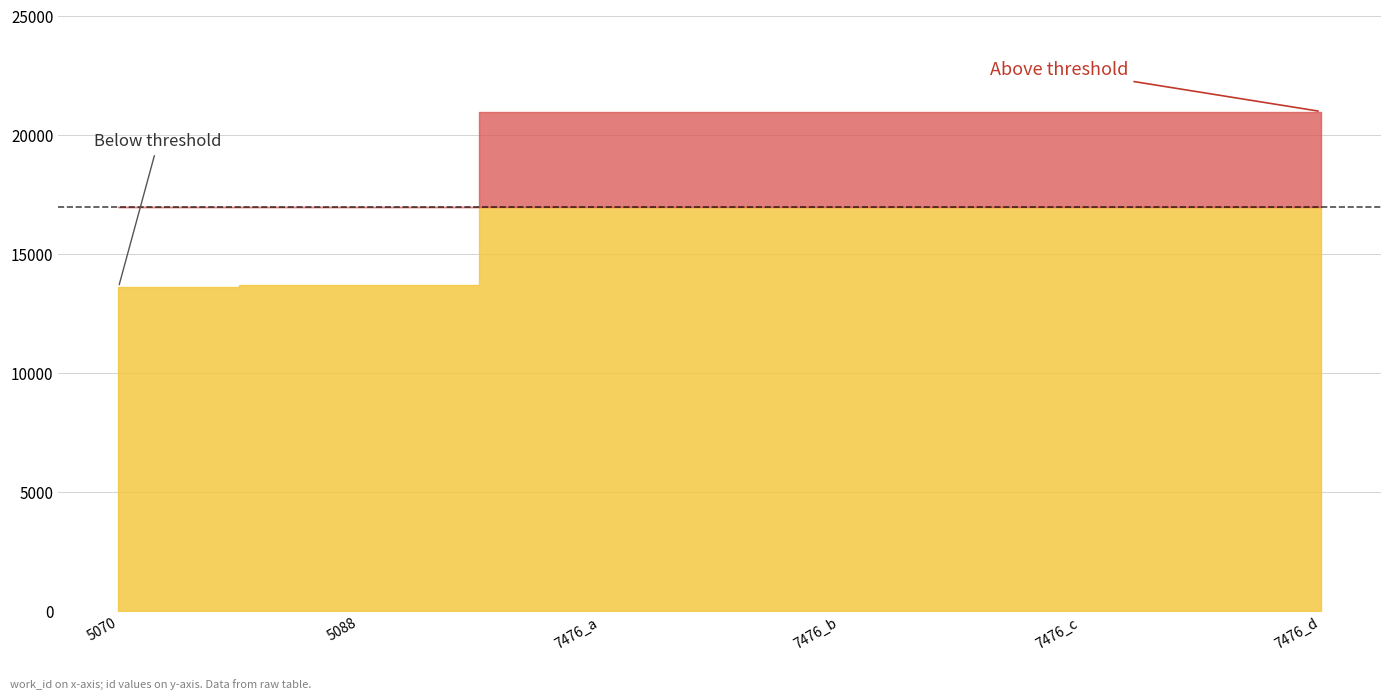

Does the chart display data point markers on the line(s)?

No